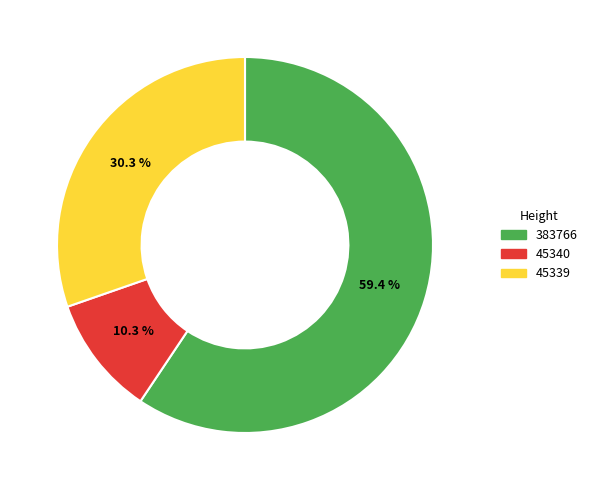

Is the sum of 45340 and 383766 greater than half?

Yes